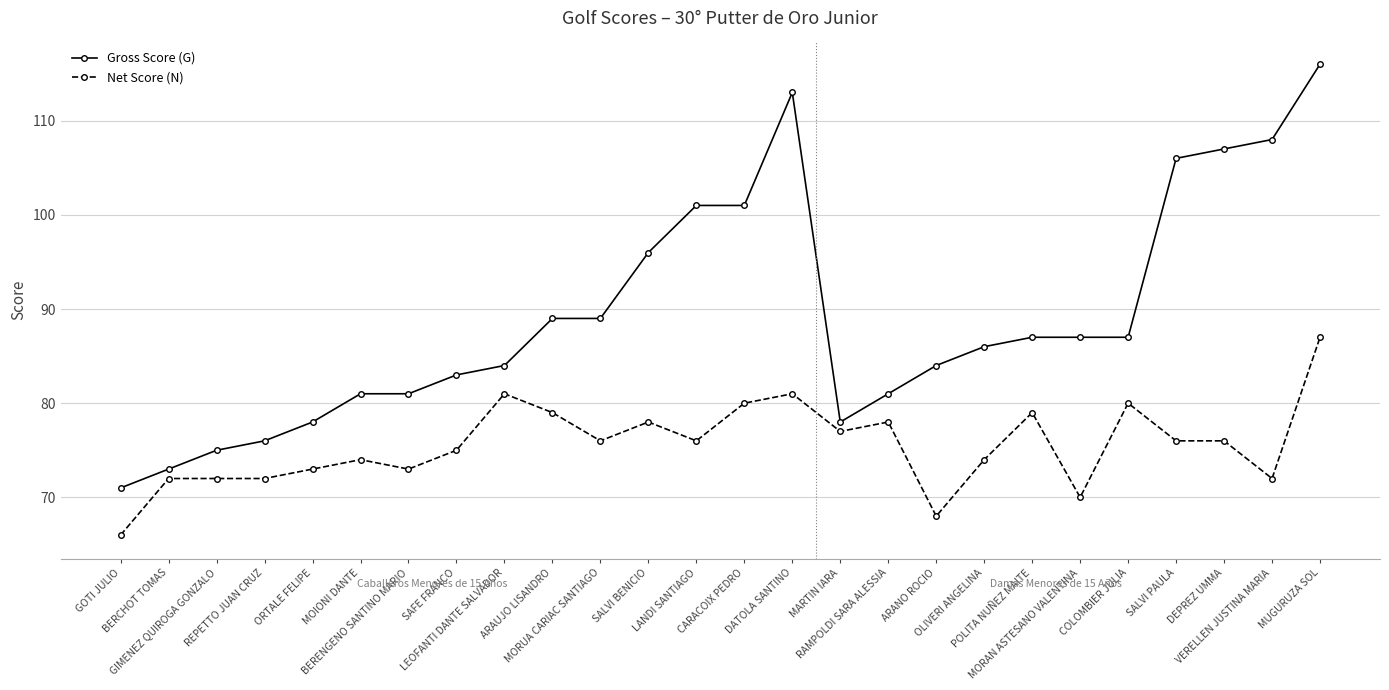

Where does the Net Score (N) series first go above 76?

LEOFANTI DANTE SALVADOR